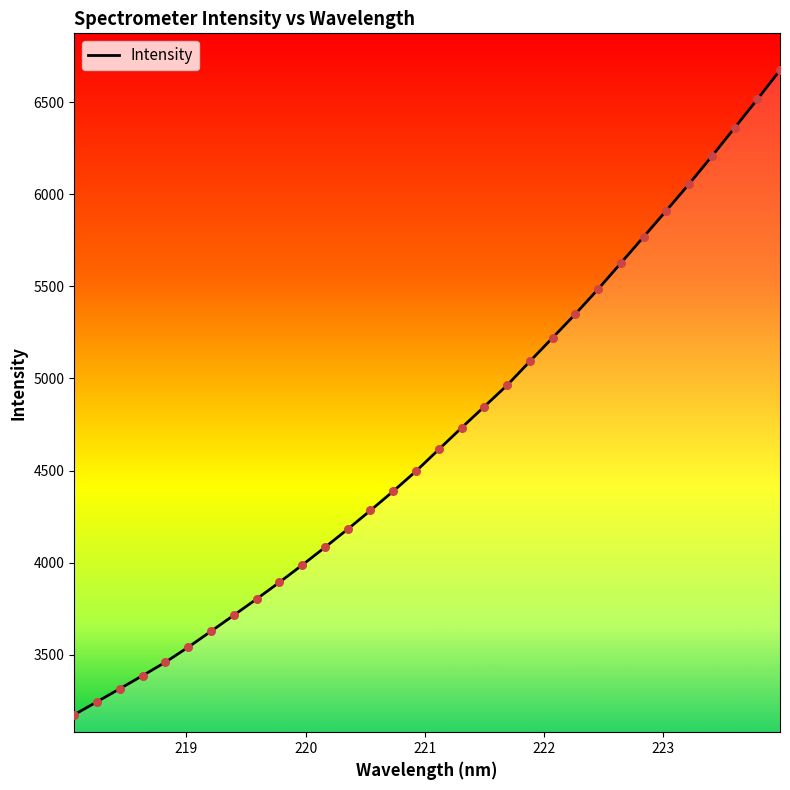

What is the greatest value displayed?

6673.7